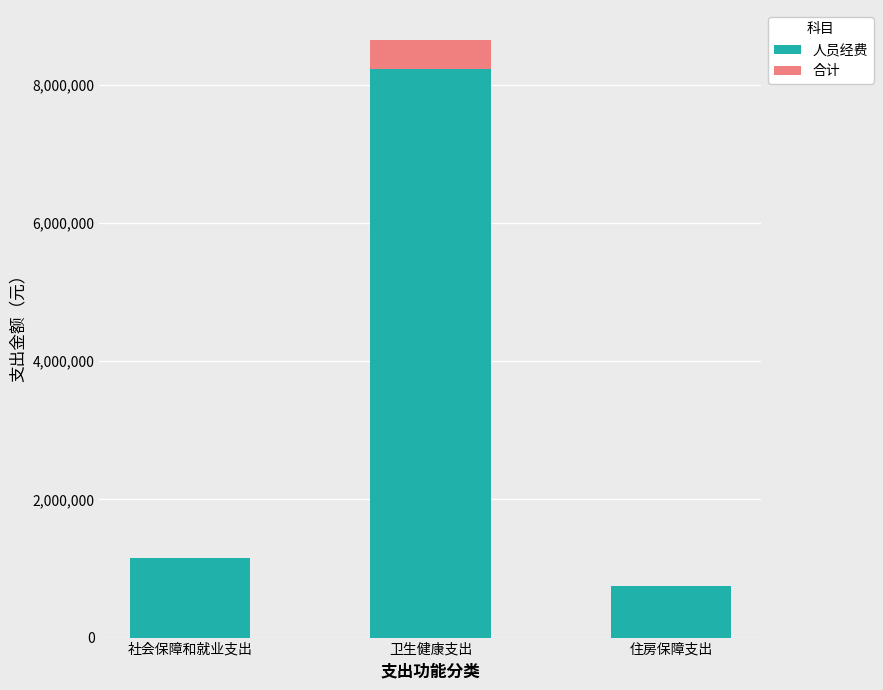

What is the highest value of the 人员经费 series?

8227202.9